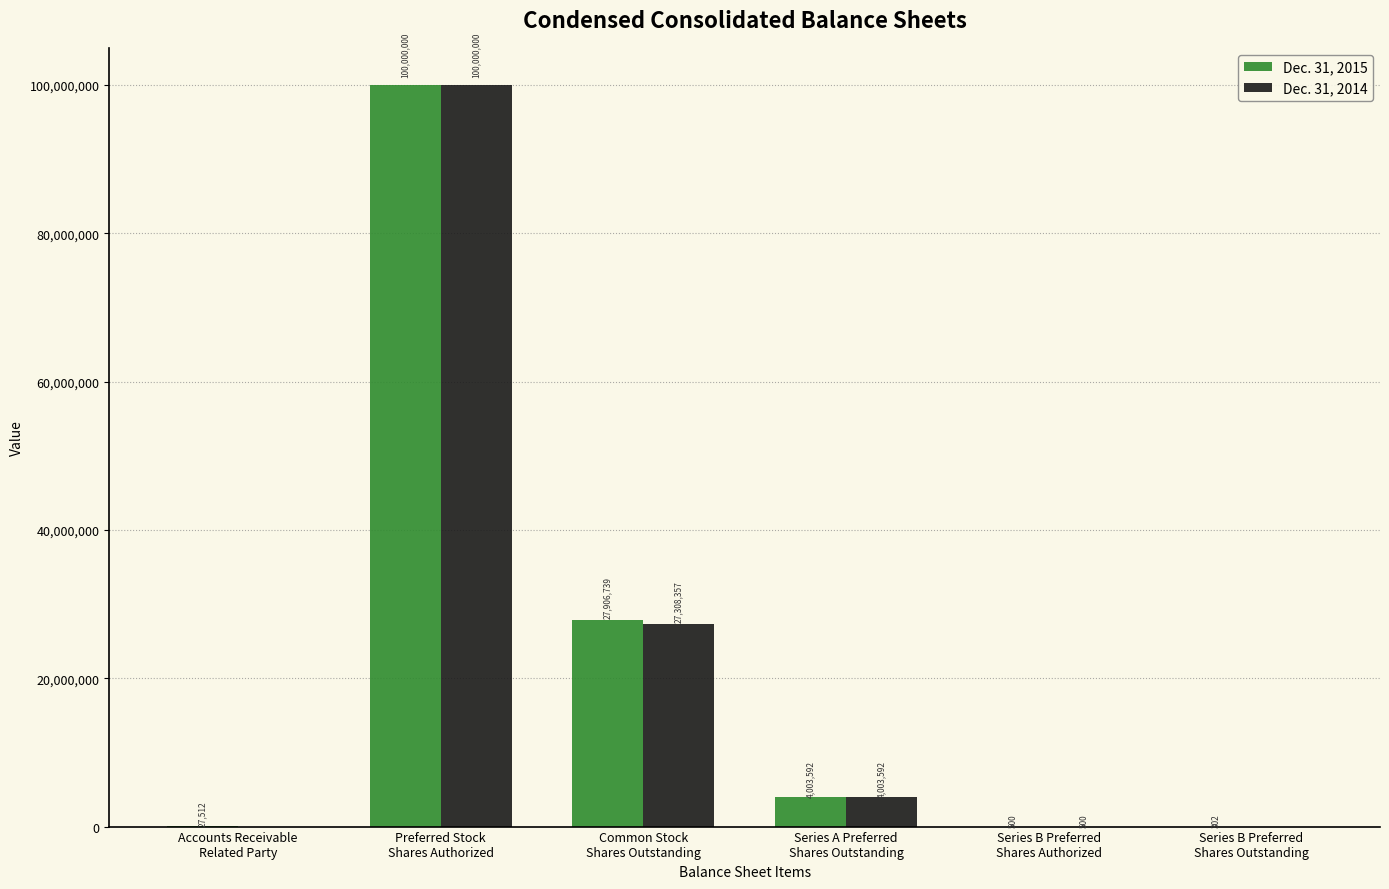

What is the sum of the Dec. 31, 2014 values at Common Stock
Shares Outstanding and Series B Preferred
Shares Outstanding?

27308357.0